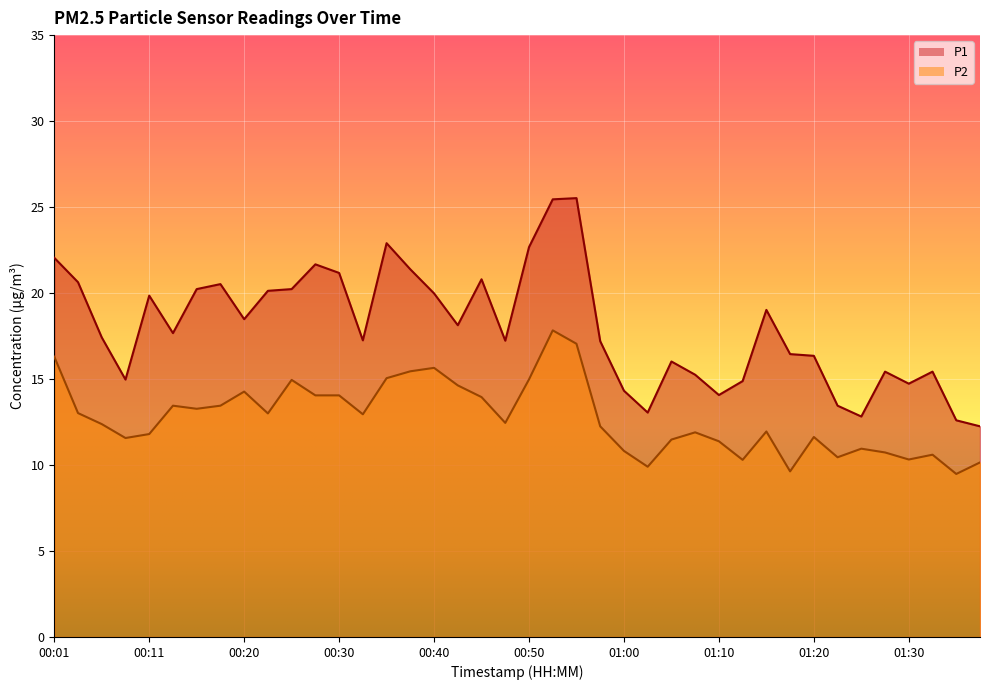

Is it true that P1 equals 22.1 at 00:01?

True